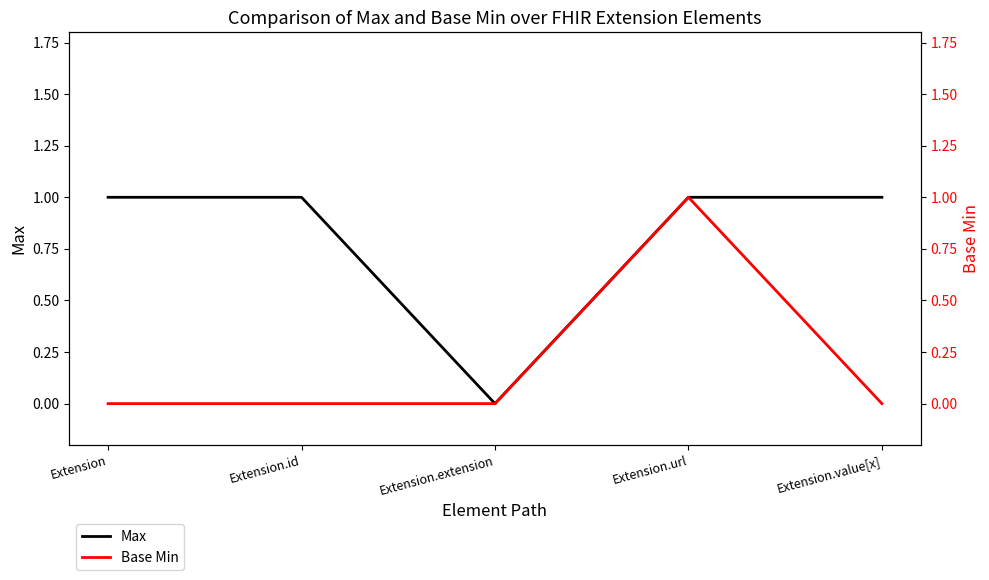

What is the maximum value shown in the chart?

1